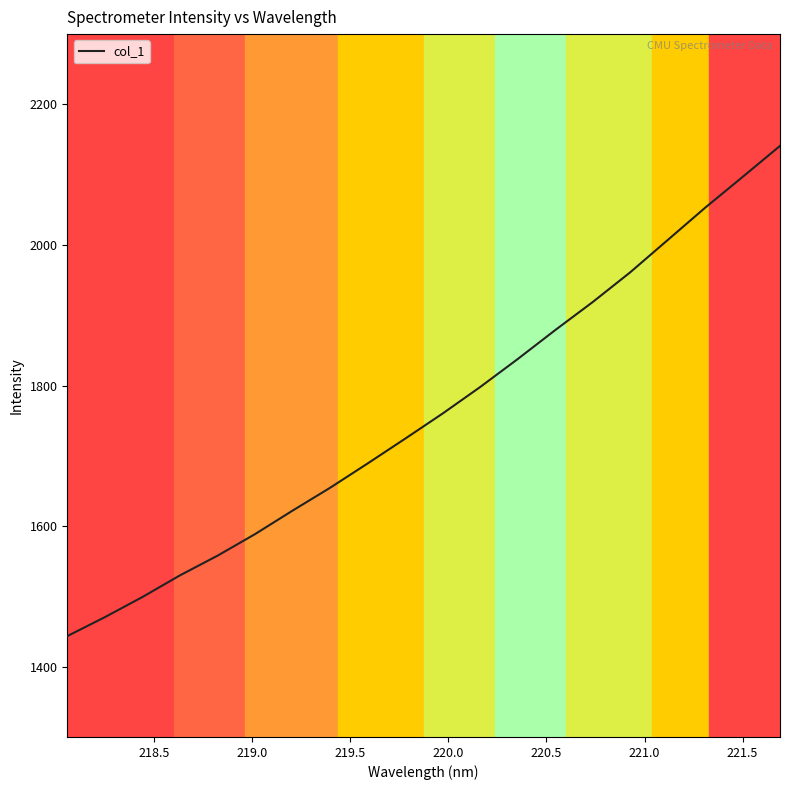

What is the difference between the maximum and minimum values?

697.5